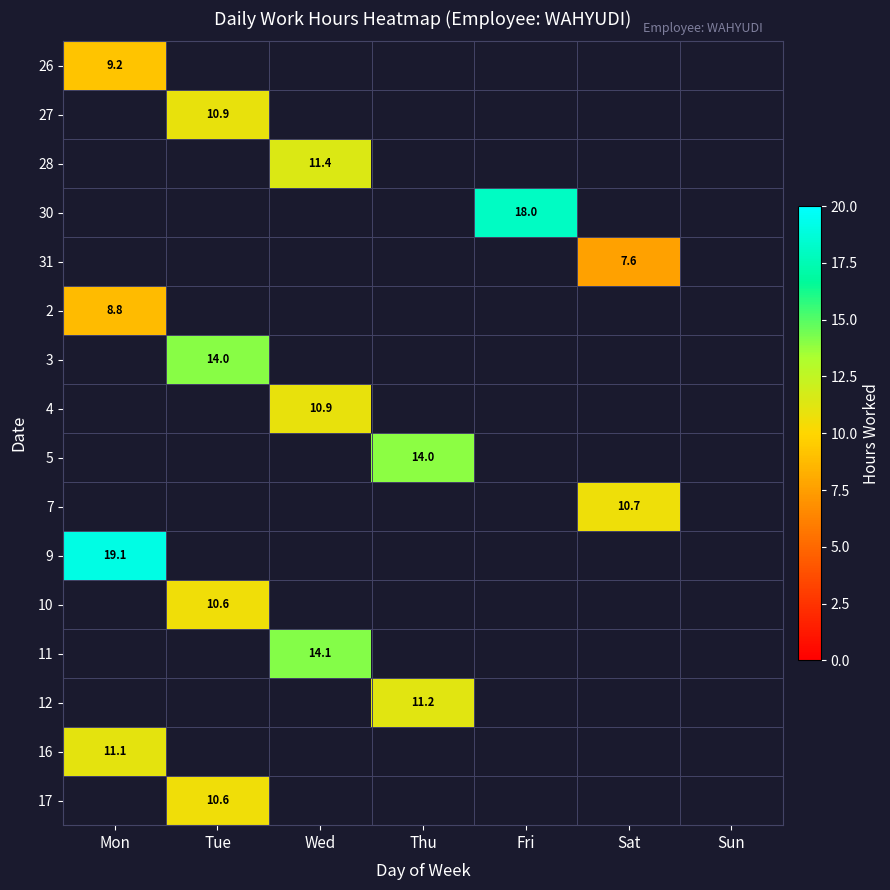

True or false: 16 has a value of 11.1 at Mon.

True